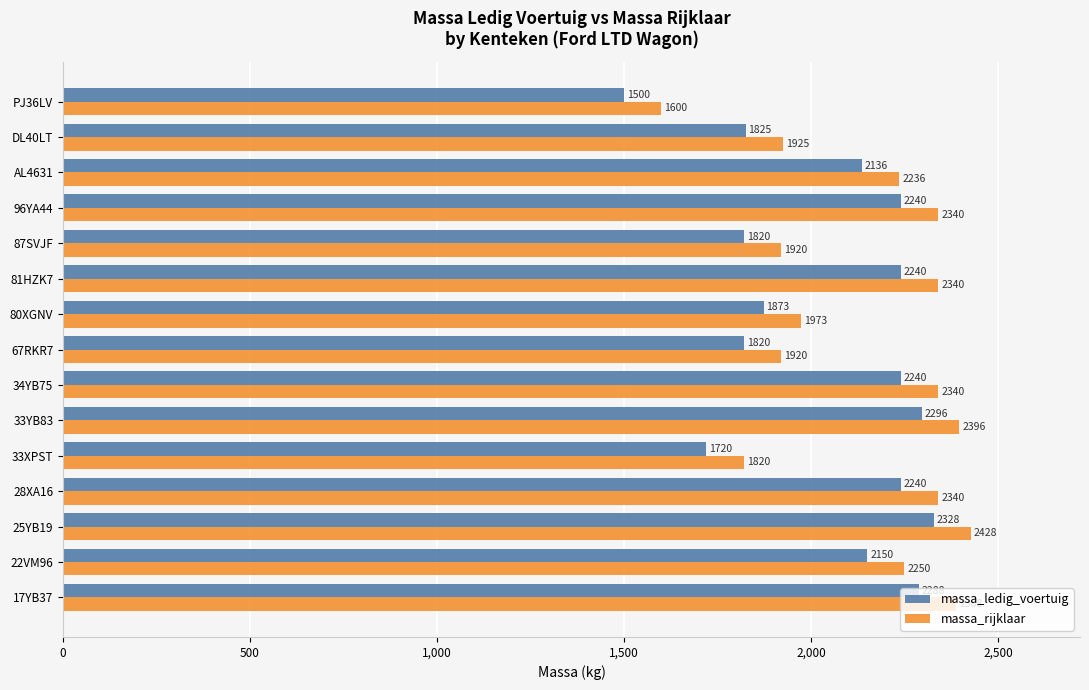

True or false: massa_ledig_voertuig has a value of 629 at 28XA16.

False